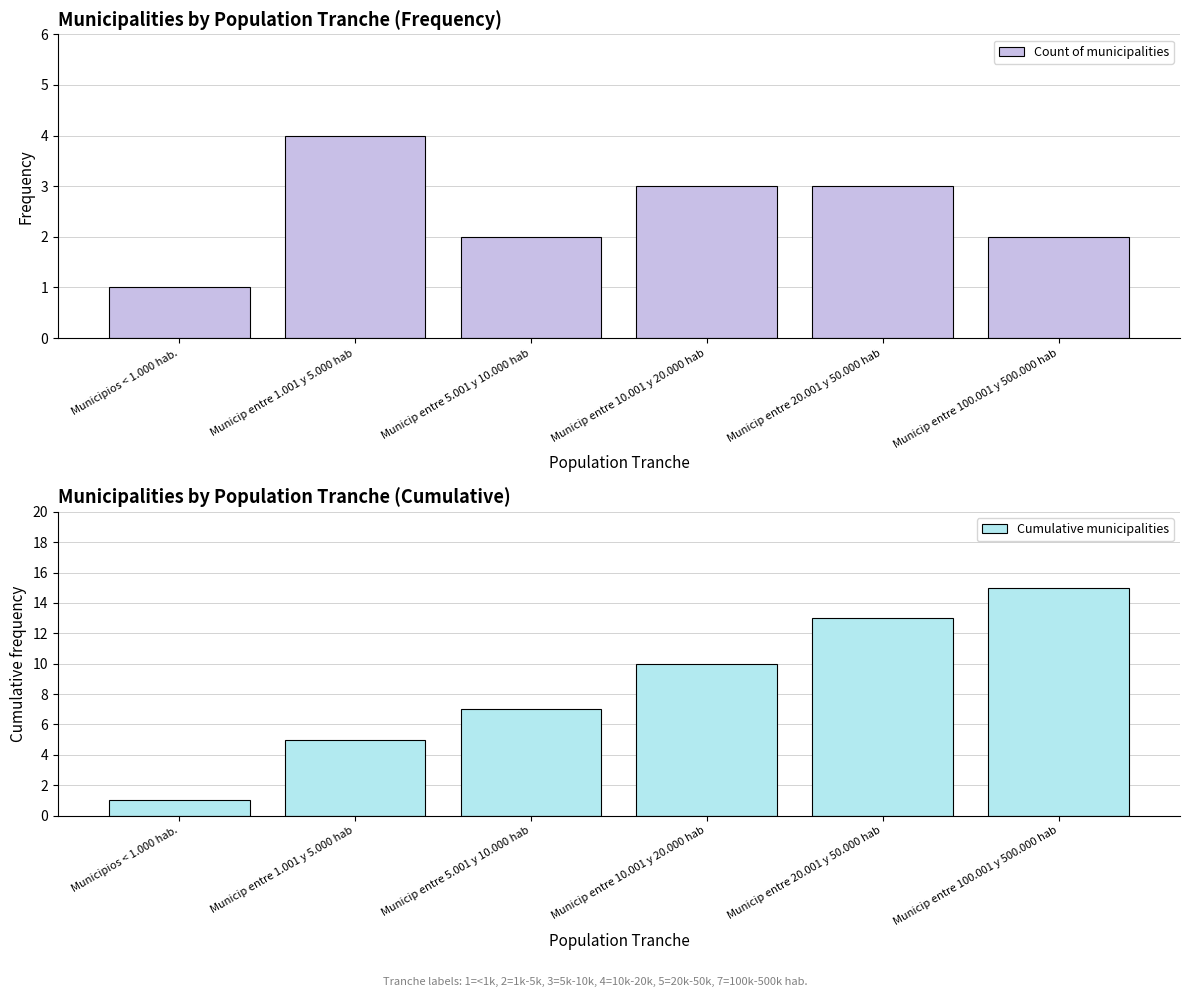

Rank the series by their maximum value, from lowest to highest.

Count of municipalities, Cumulative municipalities